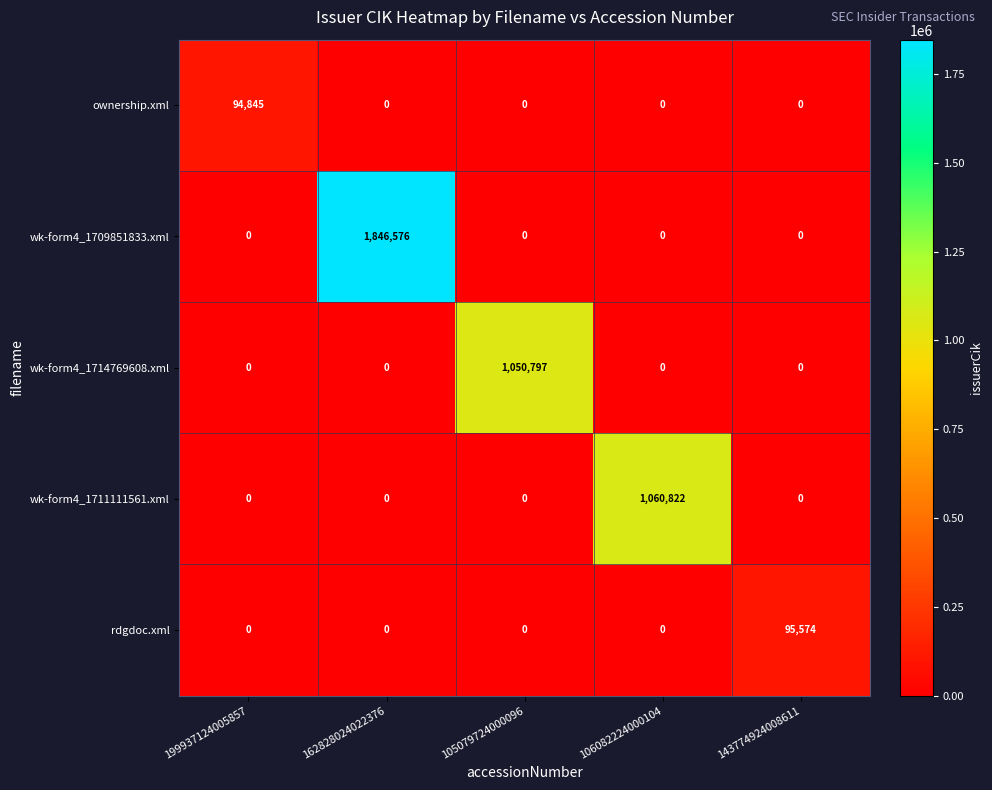

At which category is the sum across all series the highest?

162828024022376